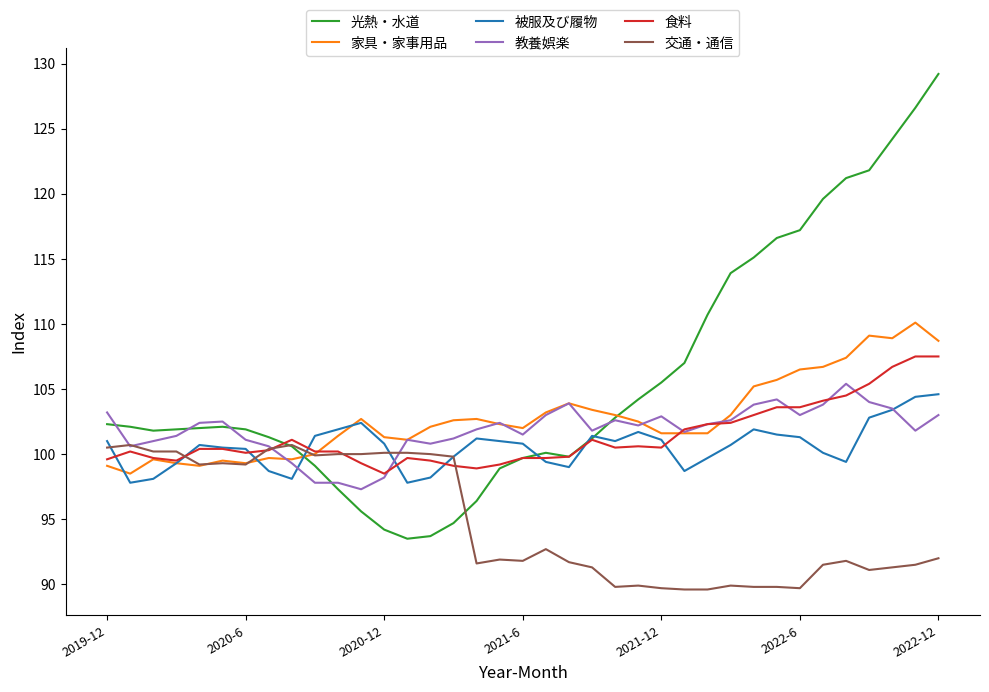

After their last crossing, which series has the higher values: 食料 or 交通・通信?

食料